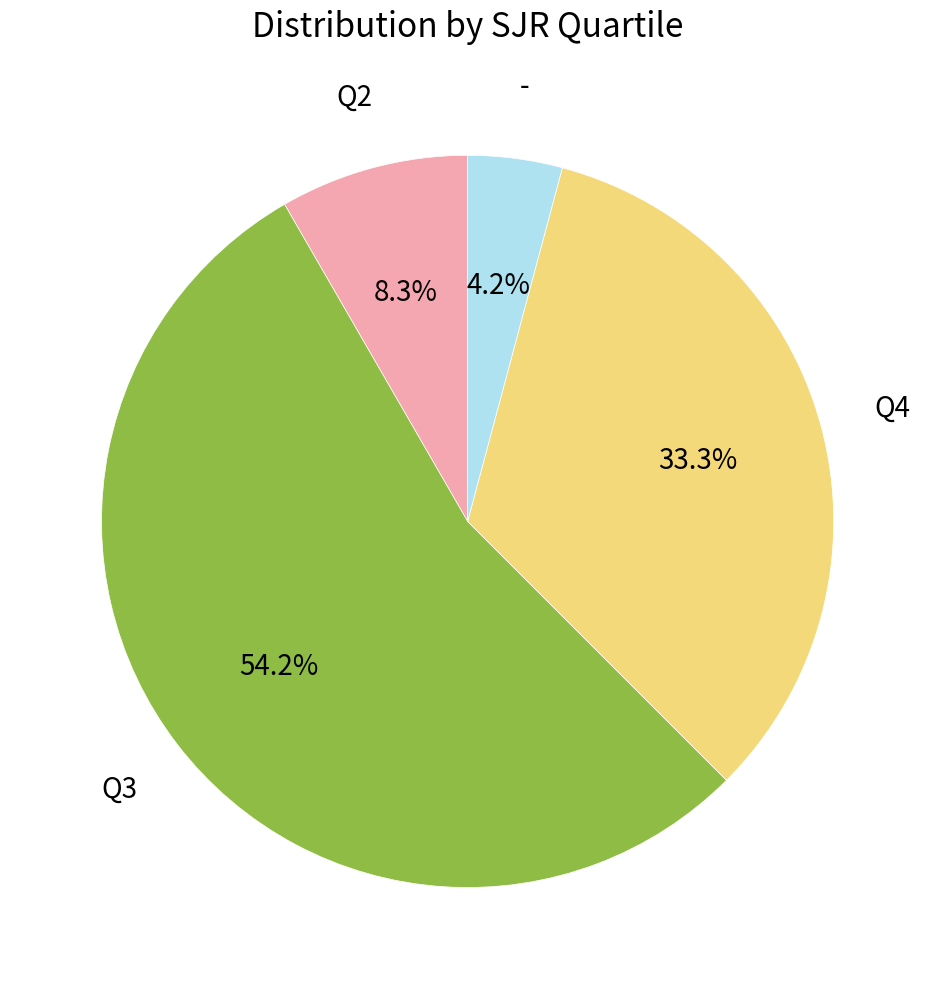

Which category has the biggest portion of the pie?

Q3